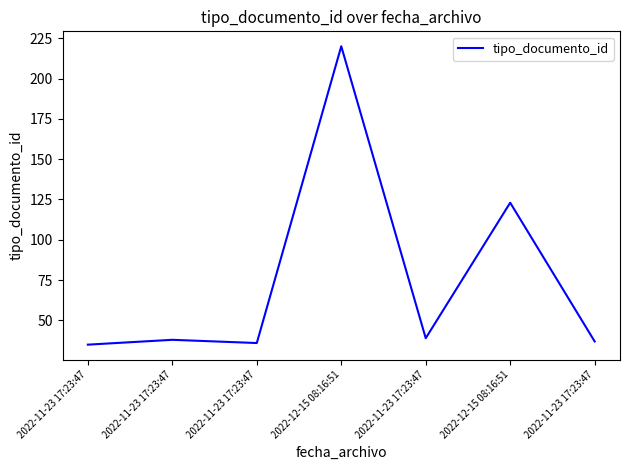

What is the sum of the values at 2022-11-23 17:23:47 and 2022-11-23 17:23:47?

77